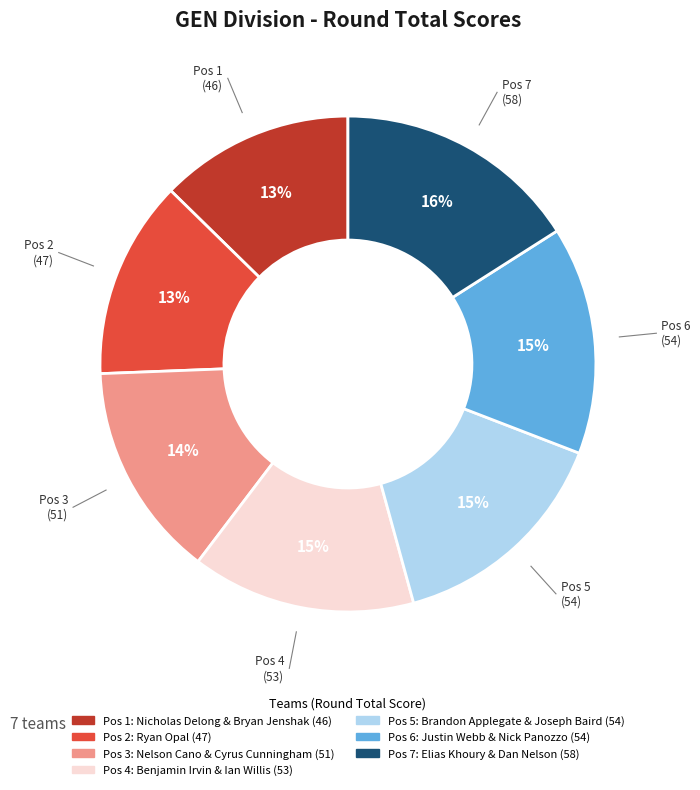

To the nearest percent, what is the average slice percentage?

14%